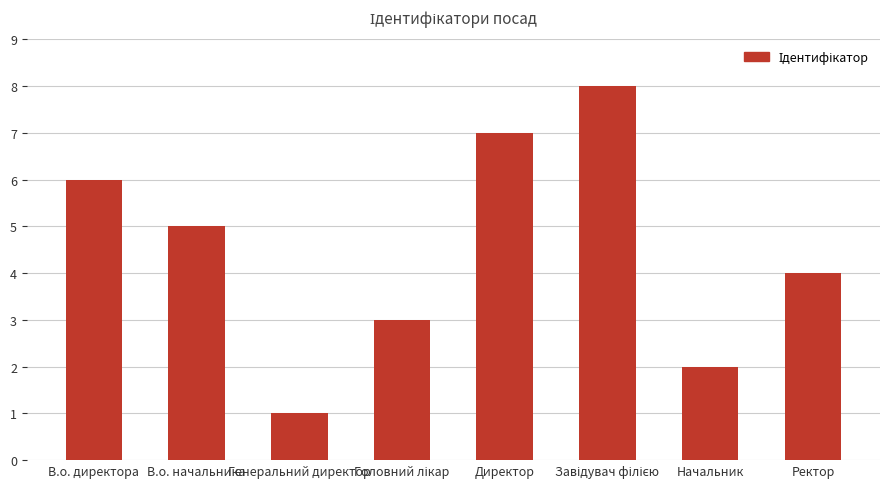

How many data points does each series have?

8